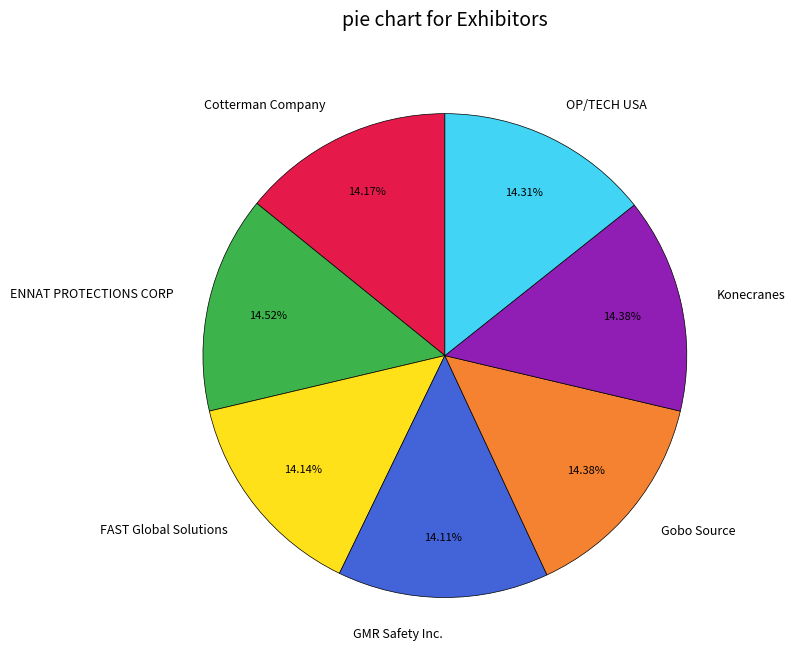

The GMR Safety Inc. slice represents 6% of the pie. True or false?

False